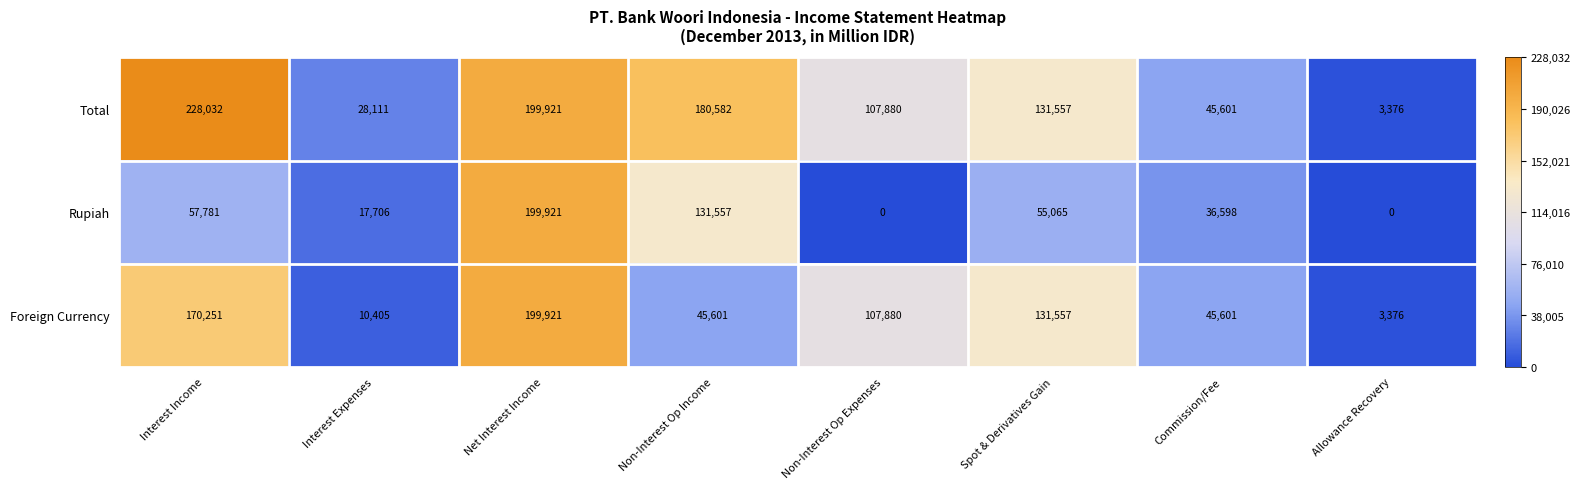

At how many categories does at least one series exceed 90185?

5